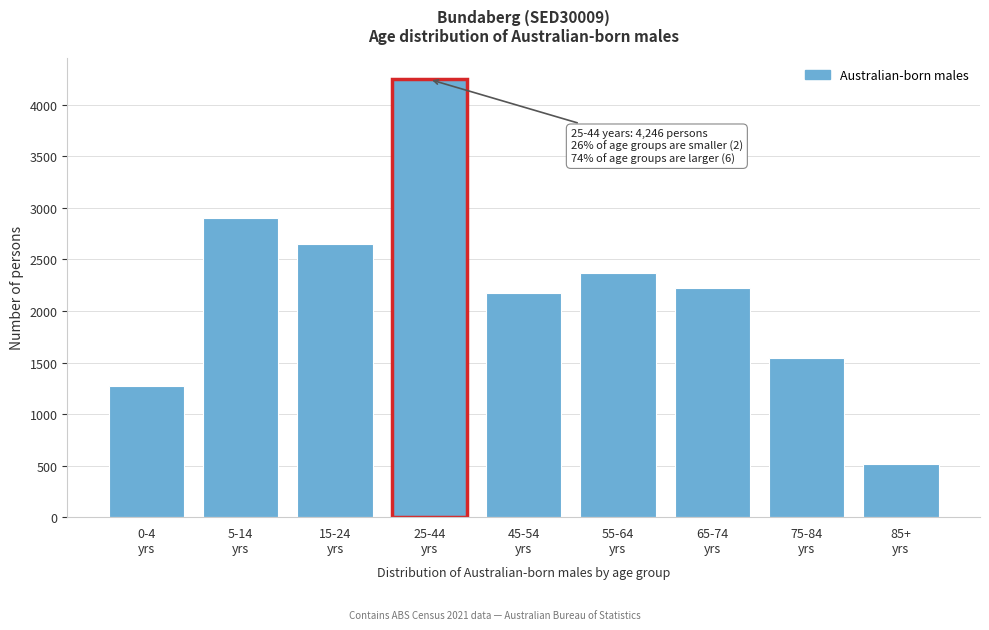

Reading left to right, transcribe all the data shown in this chart.

1275	2904	2651	4246	2174	2365	2218	1543	515